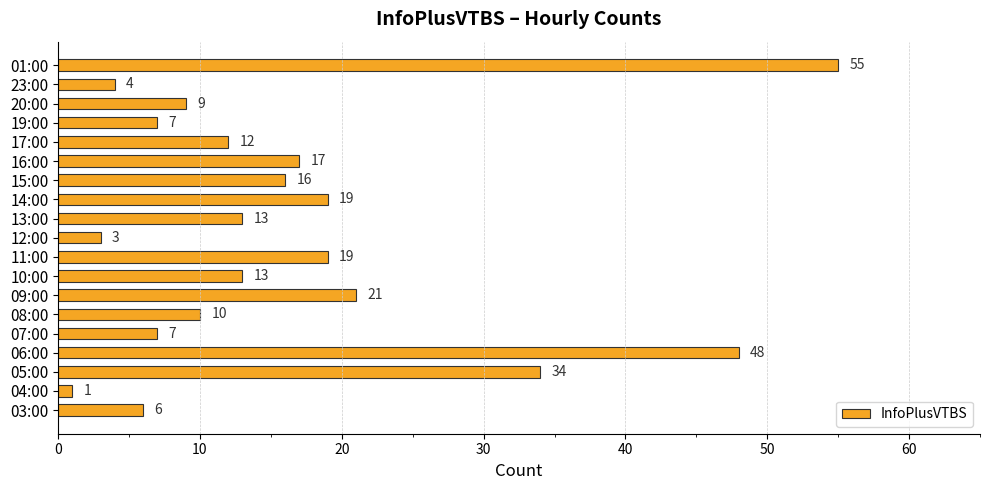

Is it true that the value at 17:00 is 4?

False